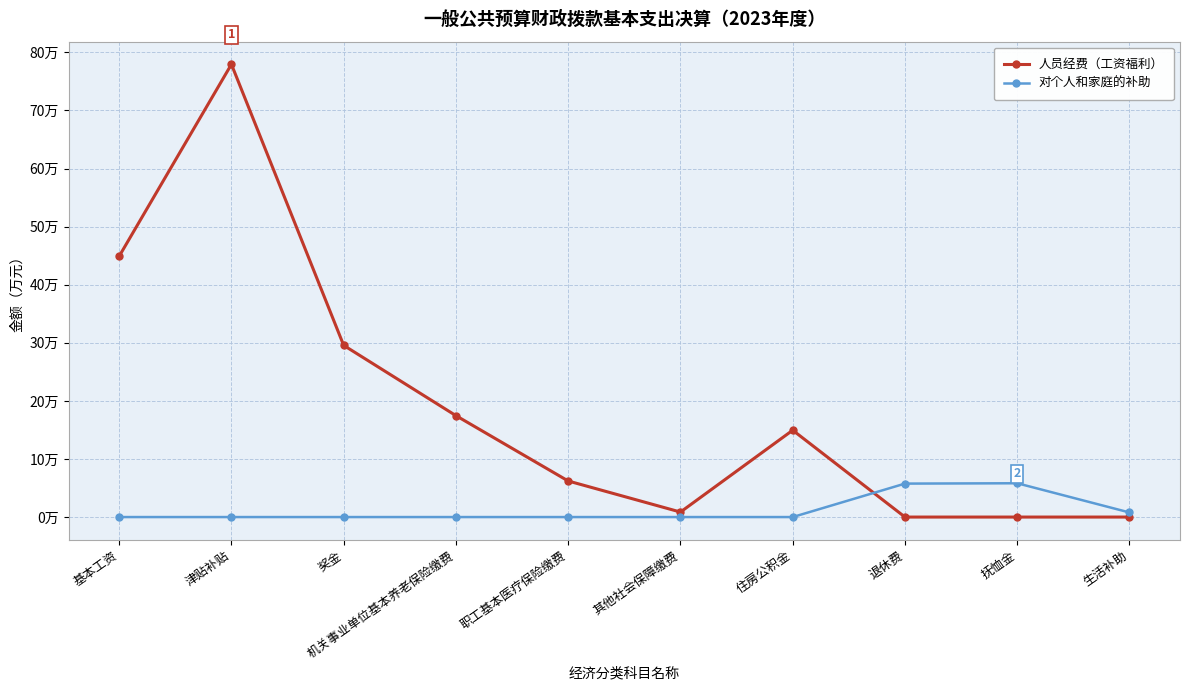

Rank the series by their average value, from lowest to highest.

对个人和家庭的补助, 人员经费（工资福利）